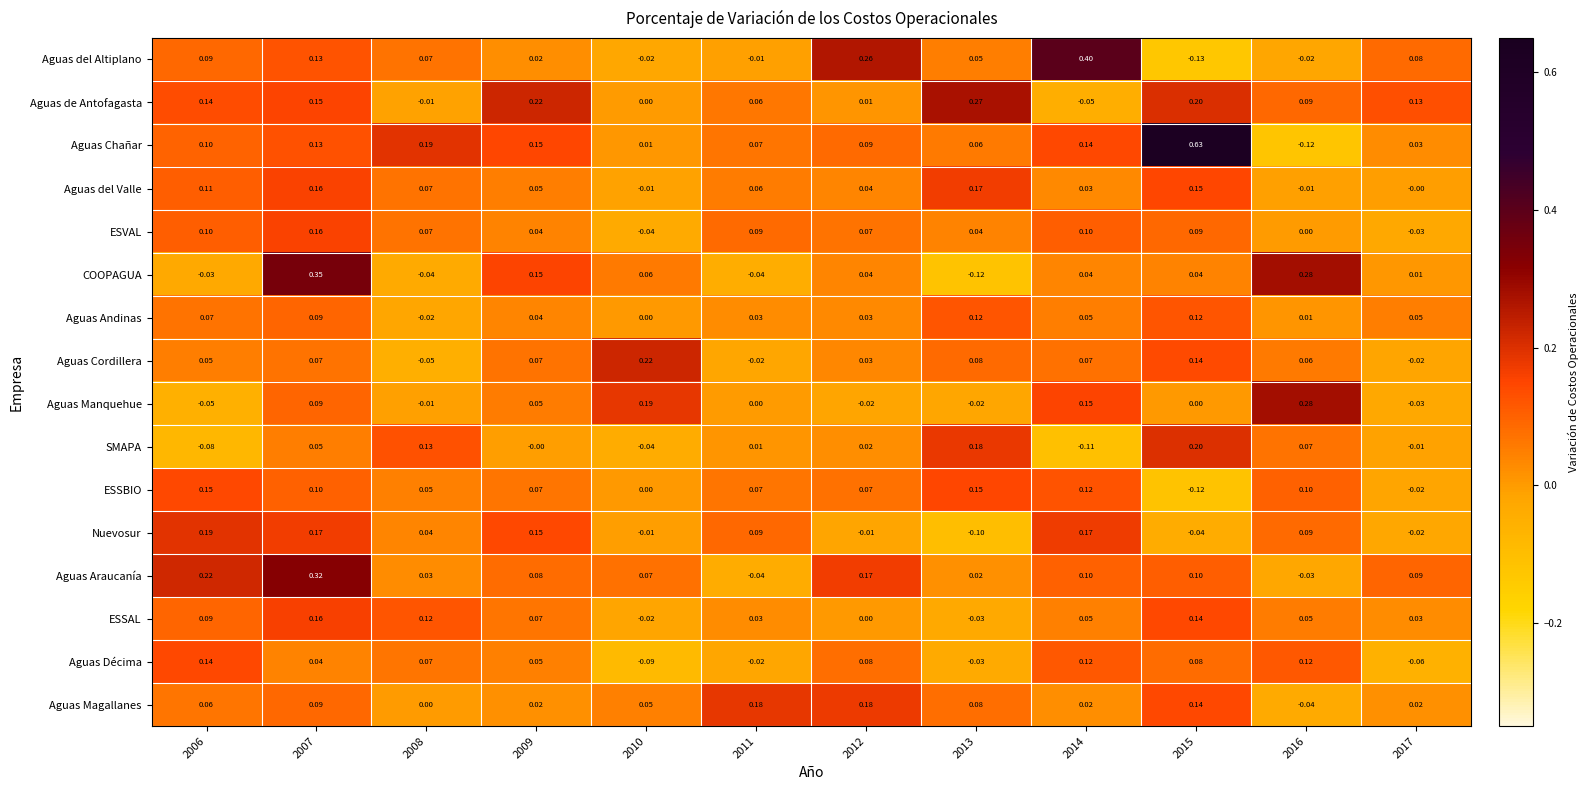

At which category is the sum across all series the highest?

2007